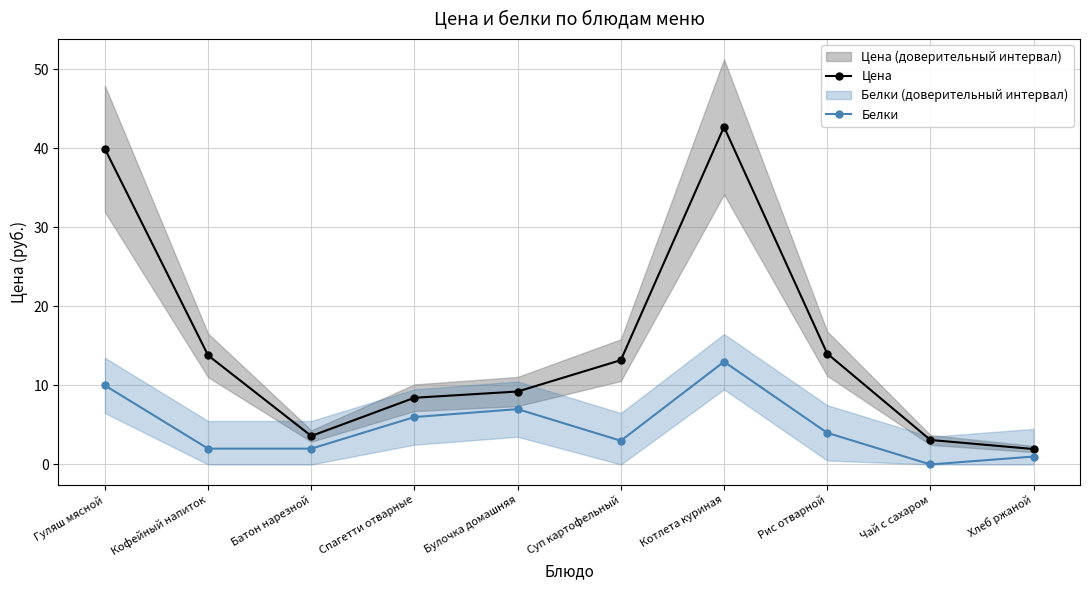

What are all the series names shown in the legend?

Цена, Белки